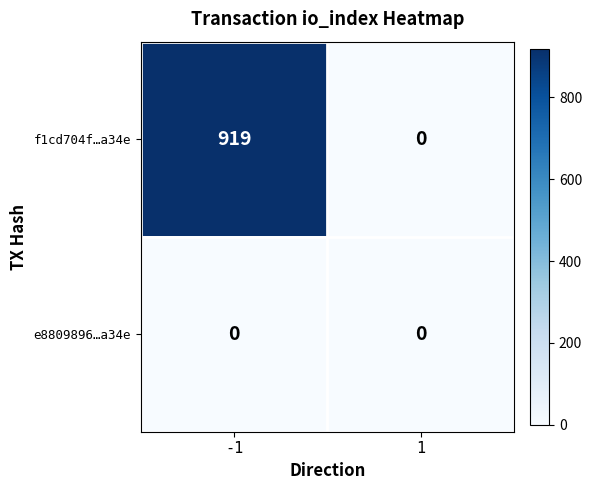

Reading left to right, extract all data points from this chart.

f1cd704f…a34e: 919	0
e8809896…a34e: 0	0